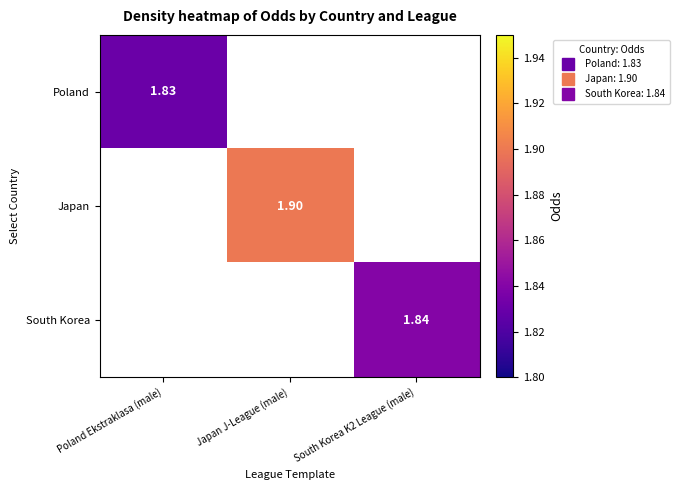

The value of Japan at South Korea K2 League (male) is -1.1. True or false?

False